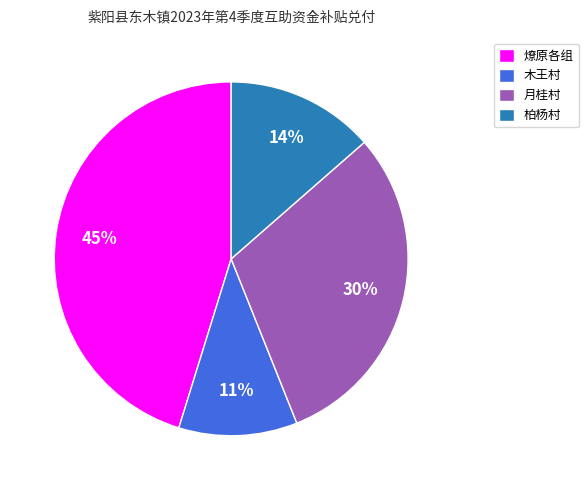

Is there a majority slice in this chart?

No